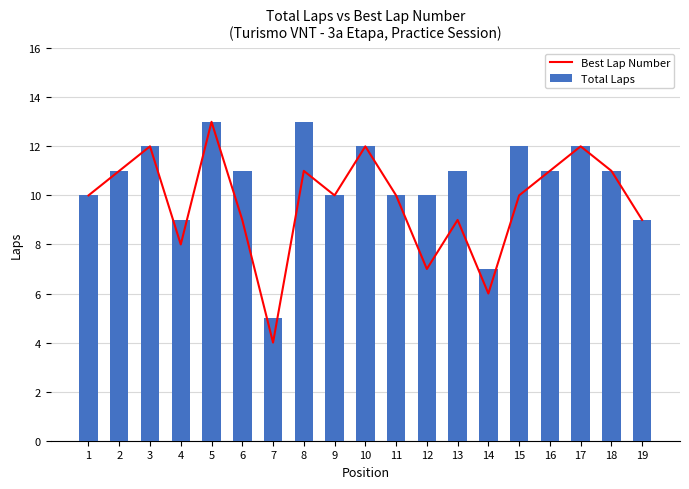

What is the sum of all Best Lap Number values?

185